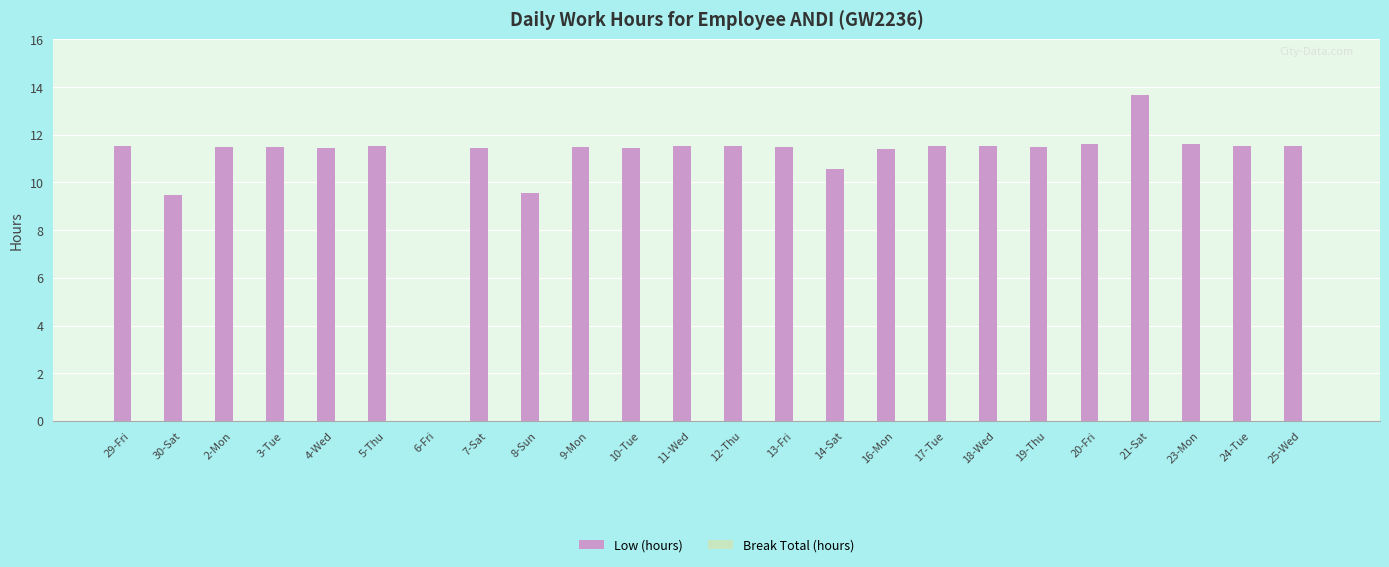

Where does the data first go above 11?

29-Fri